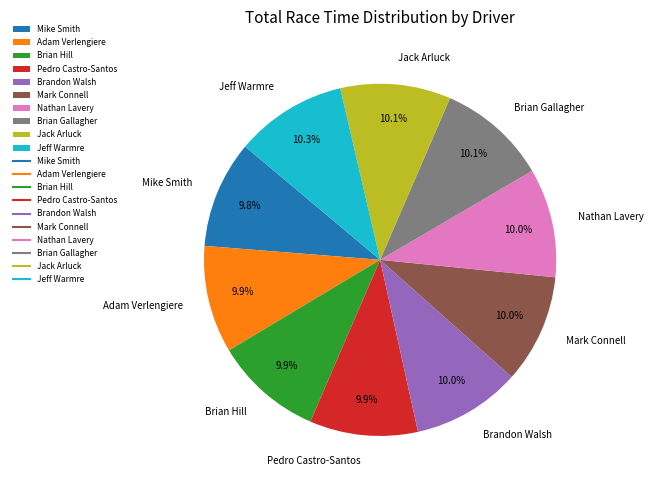

Is Brian Hill the majority of the pie?

No